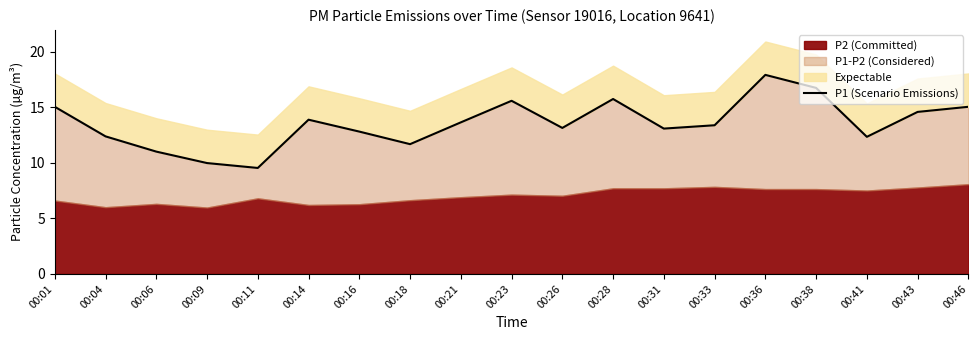

What is the change in value from 00:11 to 00:33?

+3.8